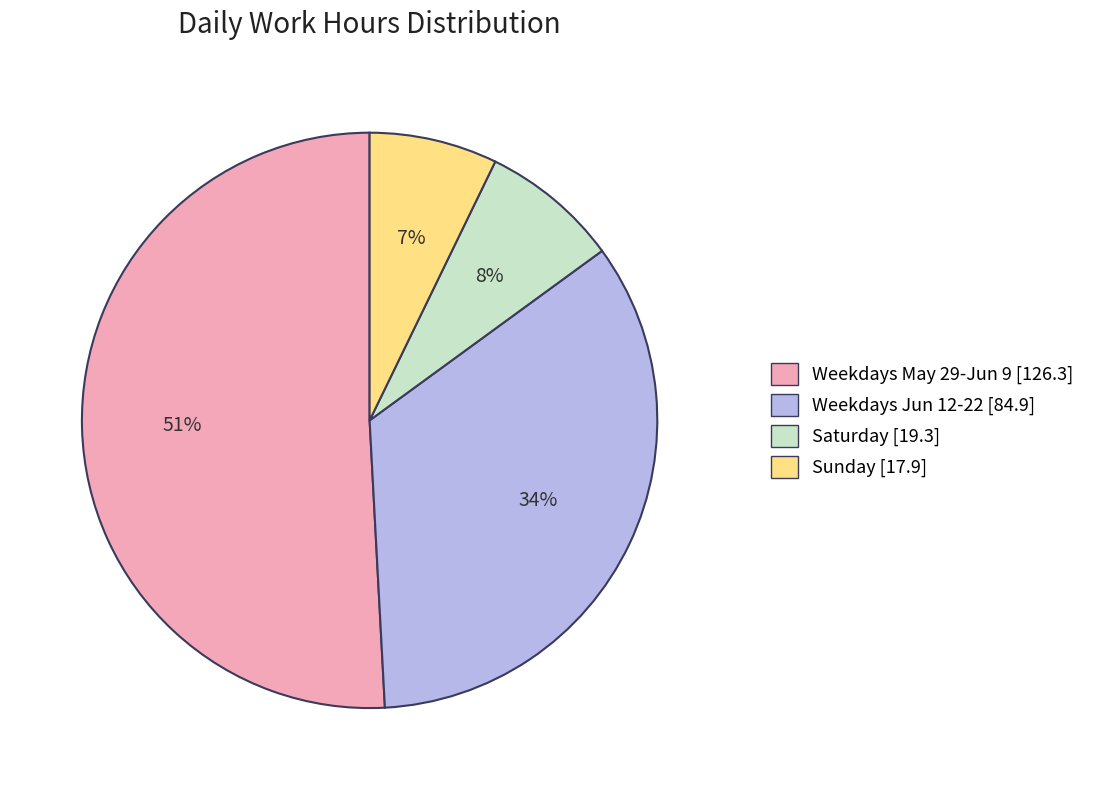

To the nearest percent, what is the average slice percentage?

25%